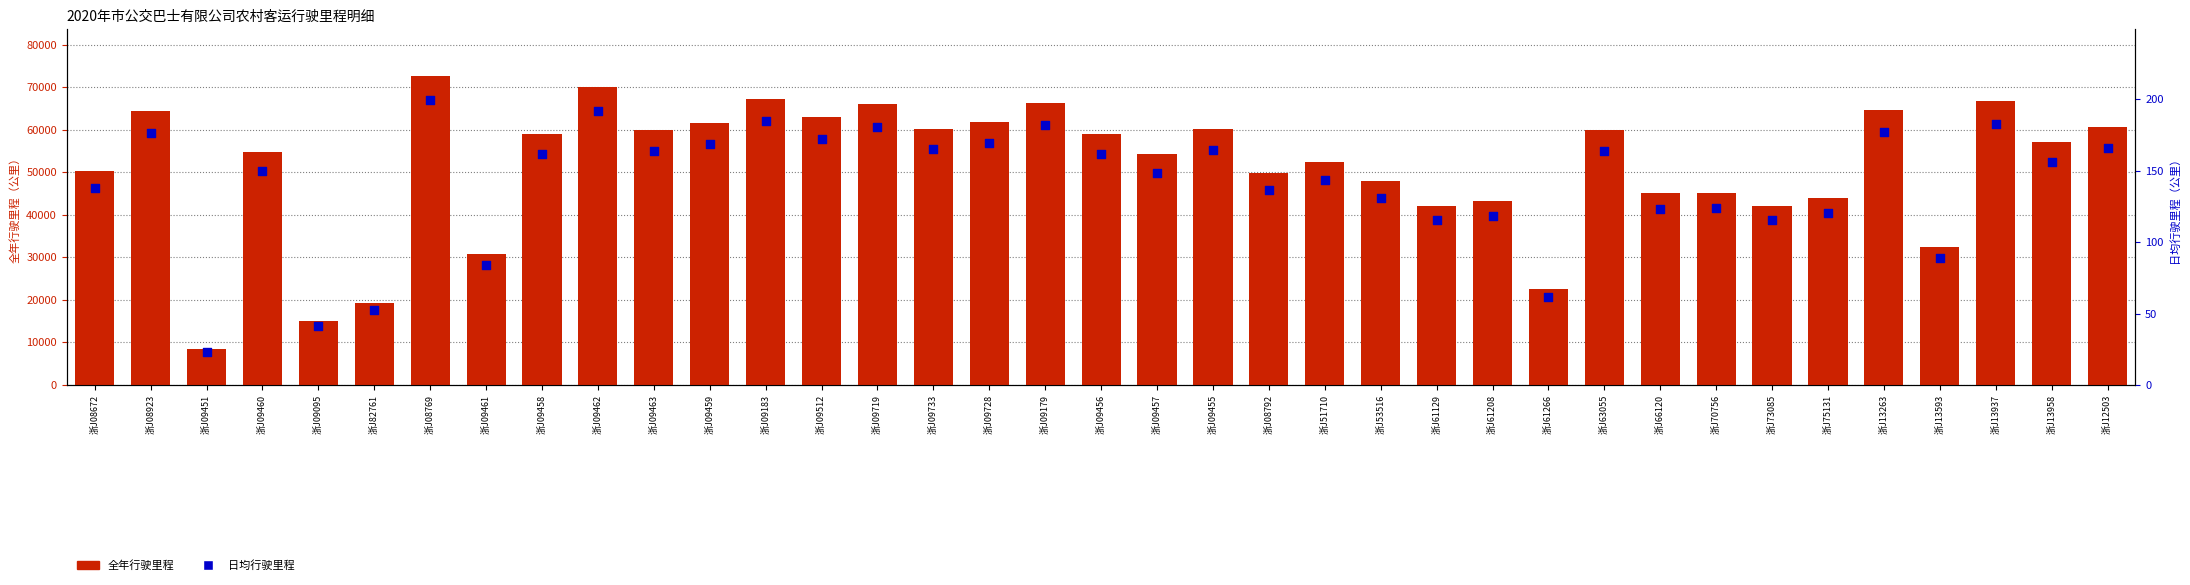

Which series contains the highest Y value?

全年行驶里程